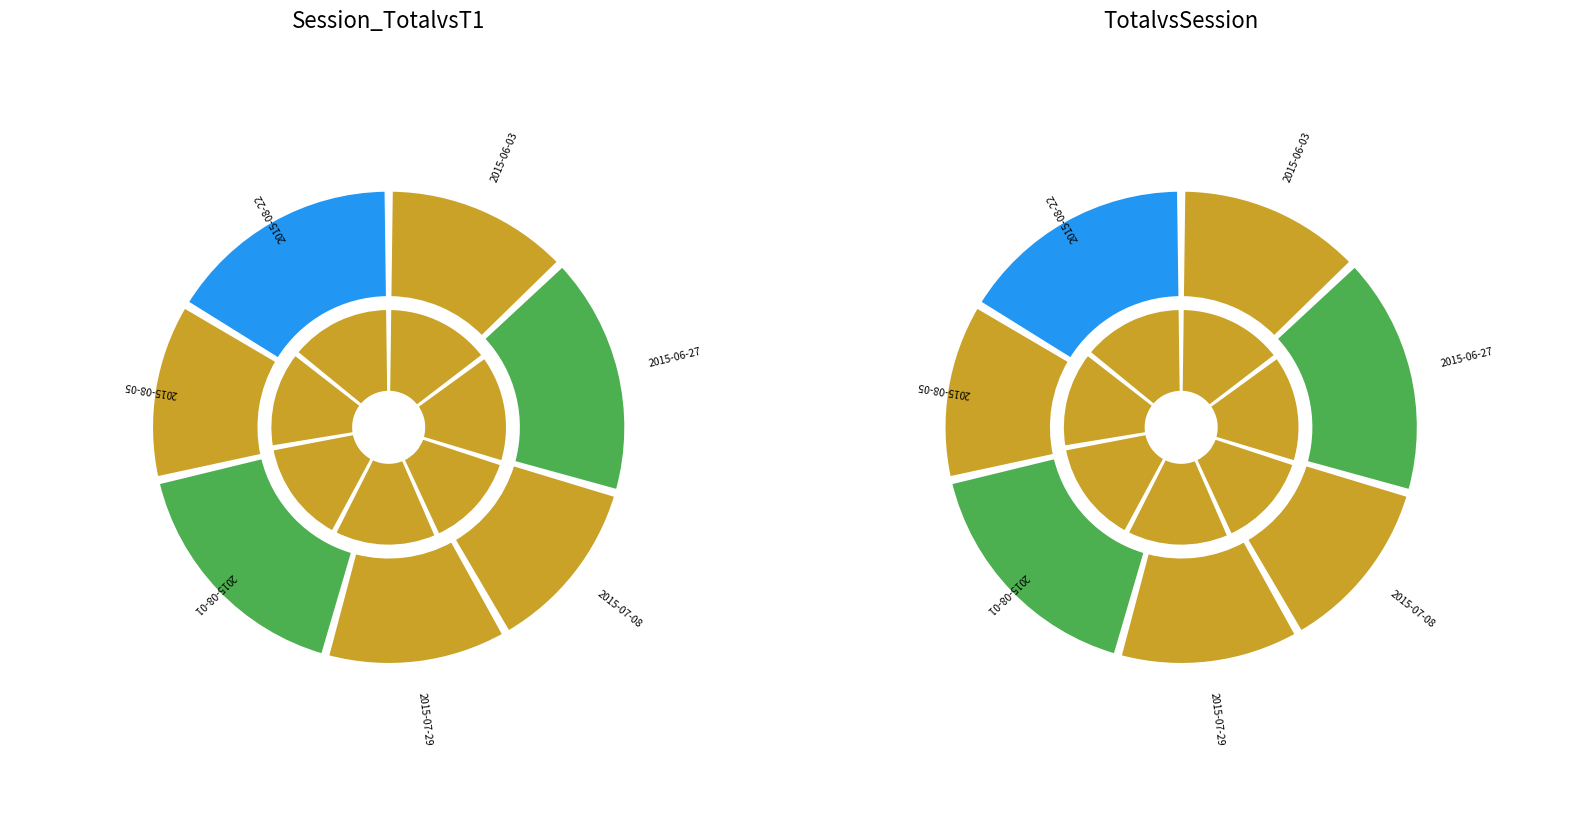

Which slice is the largest?

2015-08-01